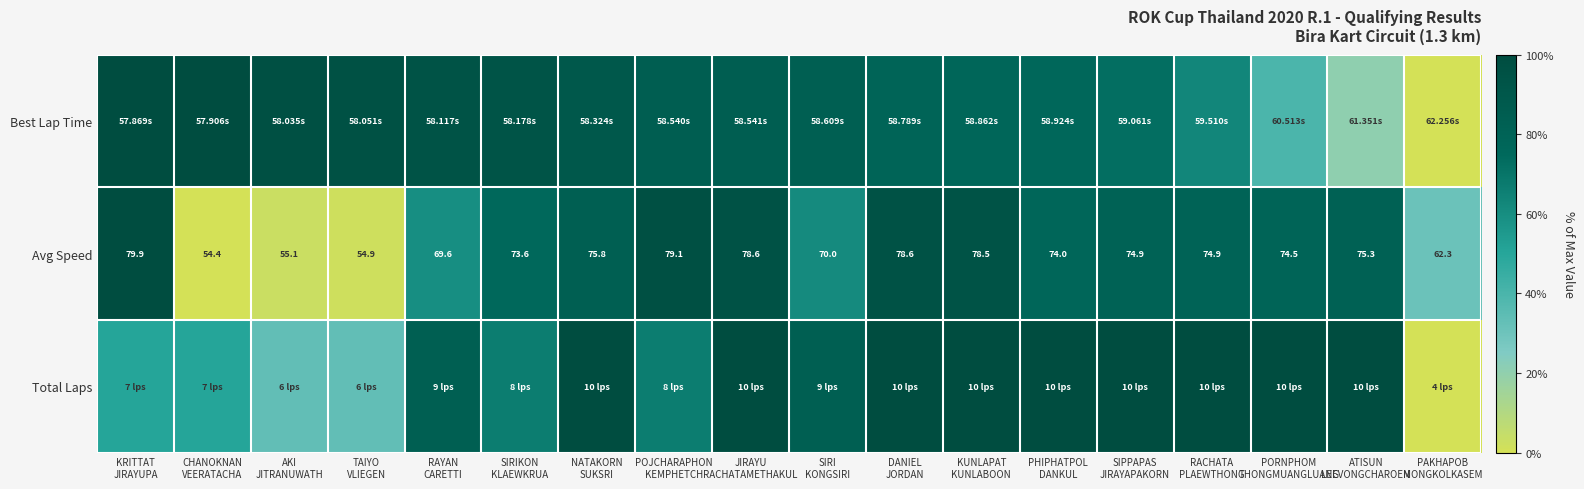

The Total Laps series shows 63.0 at RACHATA PLAEWTHONG. True or false?

False